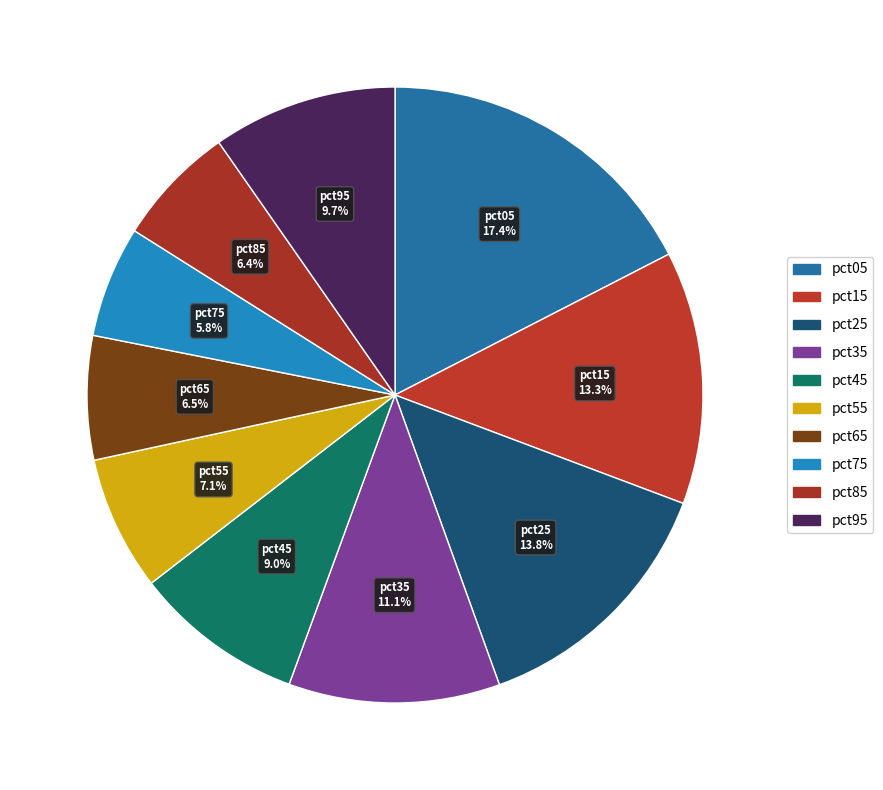

Count the number of slices in the pie.

10